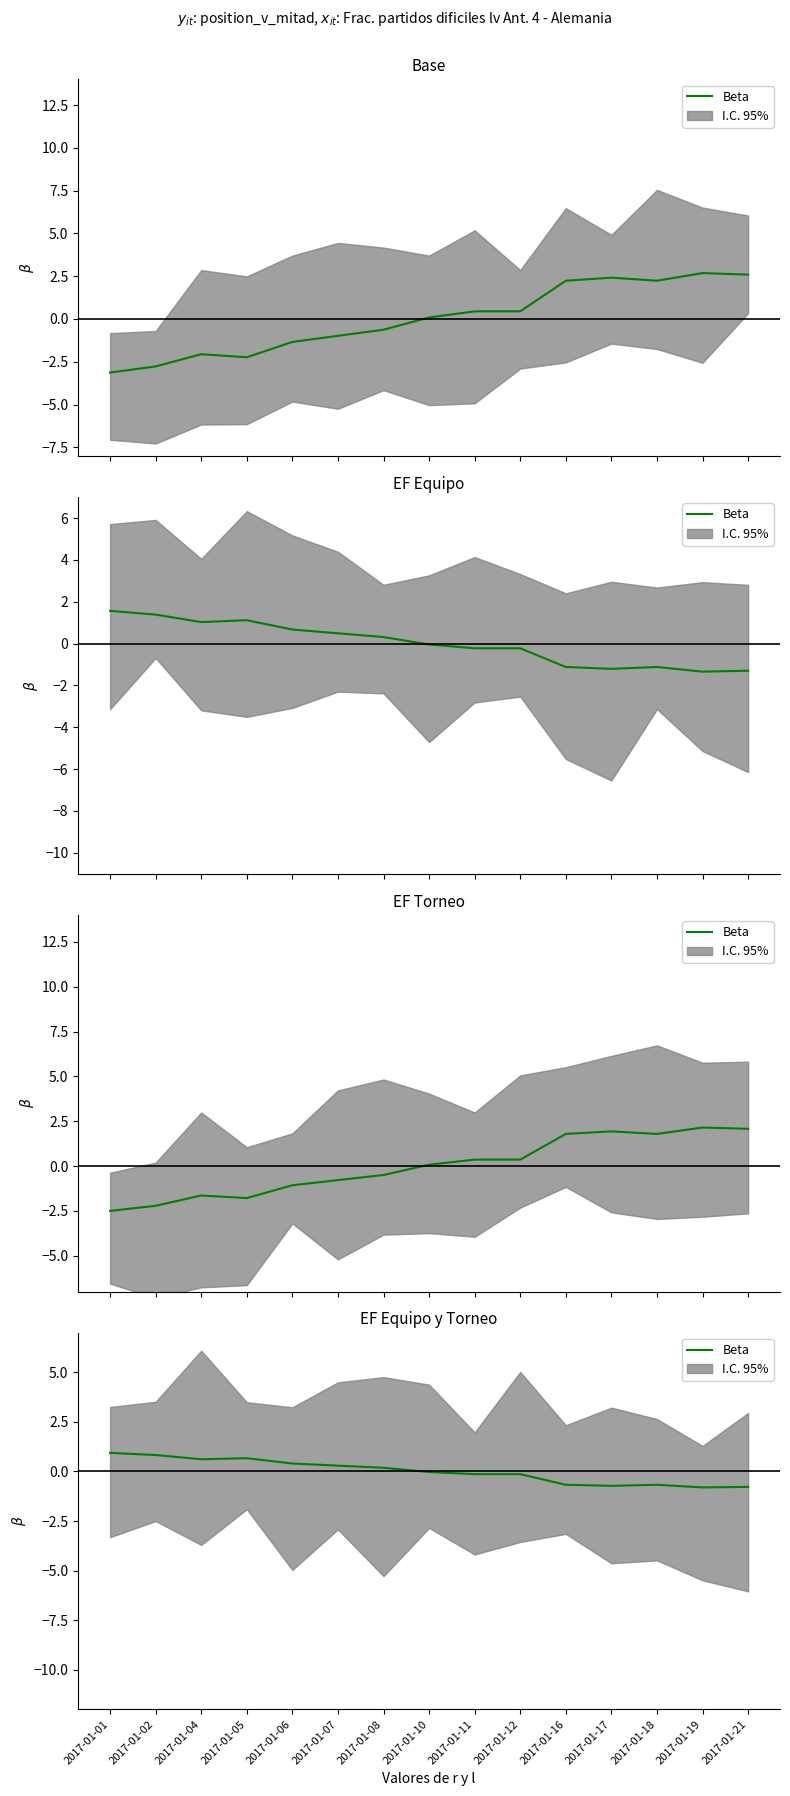

Reading left to right, what are all the values shown in this chart?

2017-01-01=0.9	2017-01-02=0.8	2017-01-04=0.6	2017-01-05=0.7	2017-01-06=0.4	2017-01-07=0.3	2017-01-08=0.2	2017-01-10=-0.0	2017-01-11=-0.1	2017-01-12=-0.1	2017-01-16=-0.7	2017-01-17=-0.7	2017-01-18=-0.7	2017-01-19=-0.8	2017-01-21=-0.8